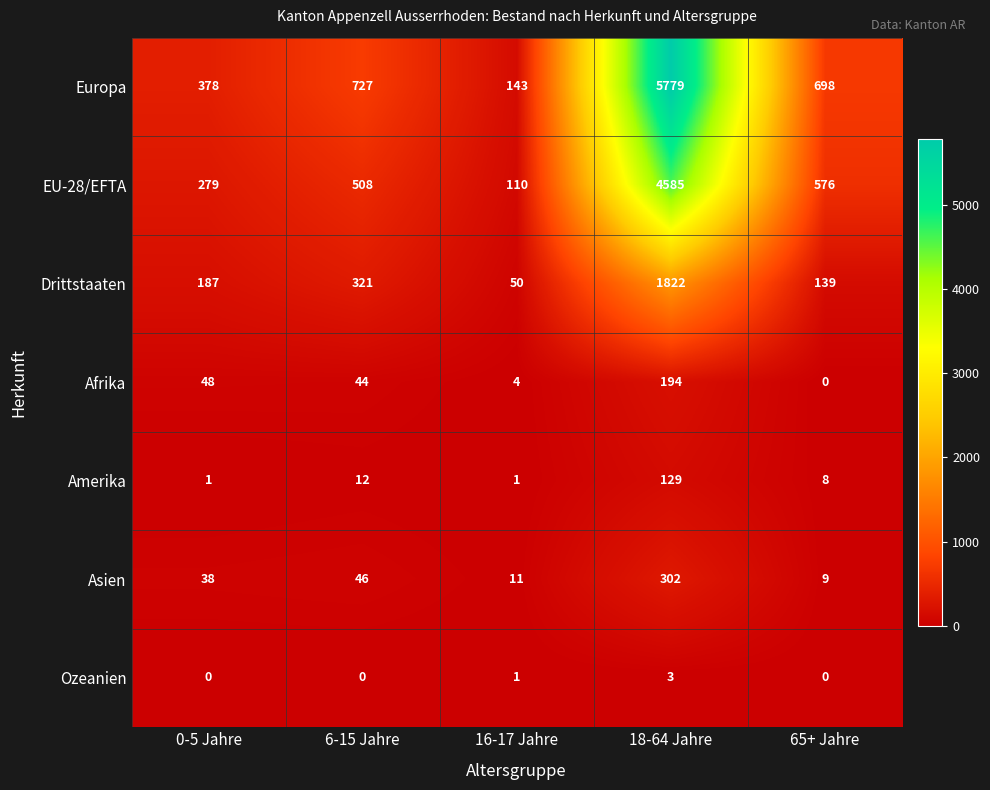

Which series has the largest range (max minus min)?

Europa